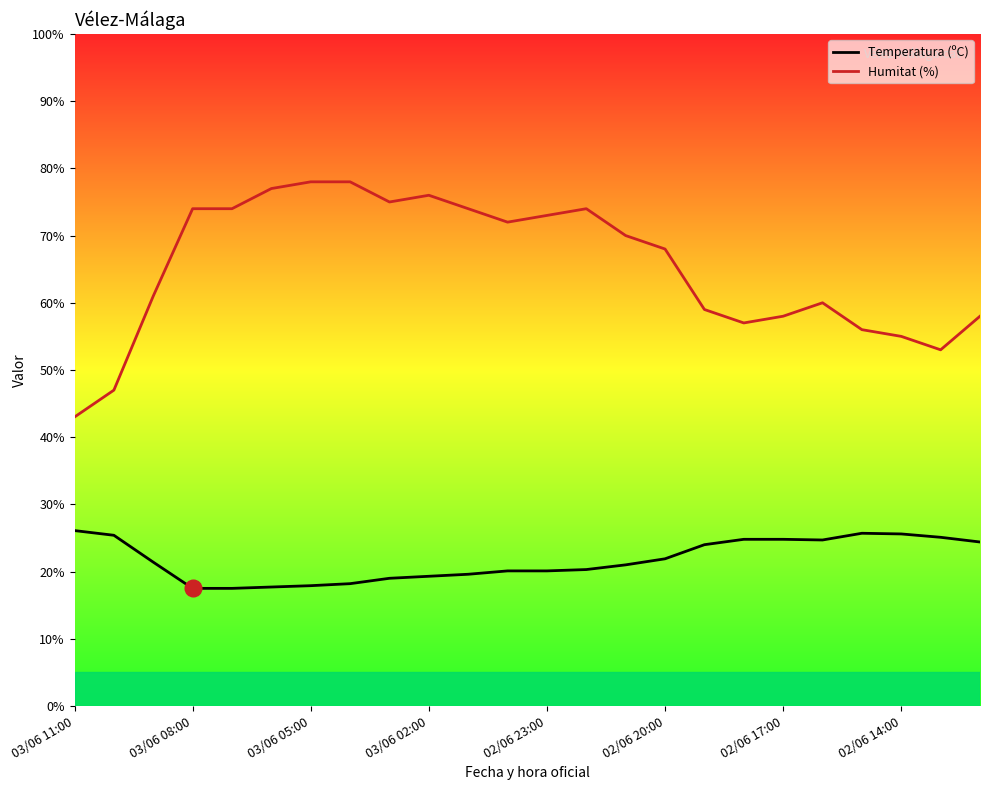

True or false: Temperatura (ºC) and Humitat (%) cross at least once.

False